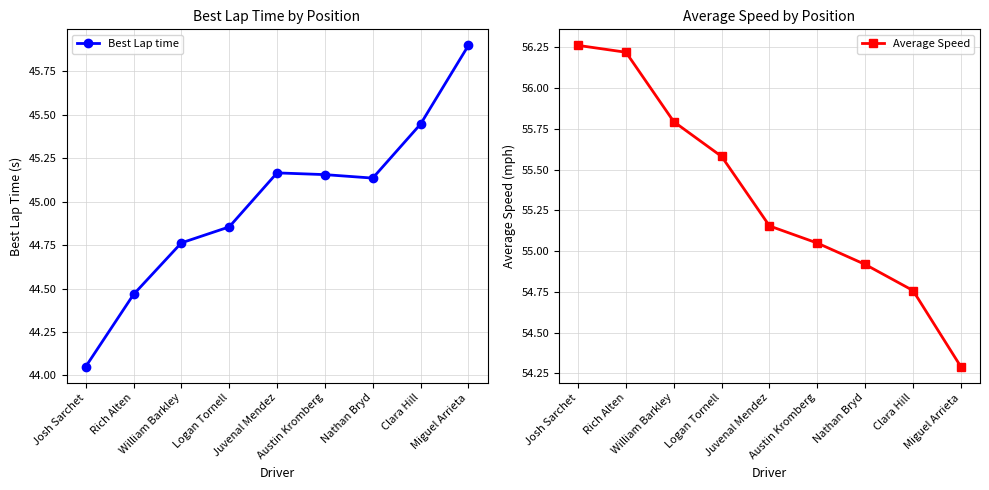

What are all the series names shown in the legend?

Best Lap time, Average Speed